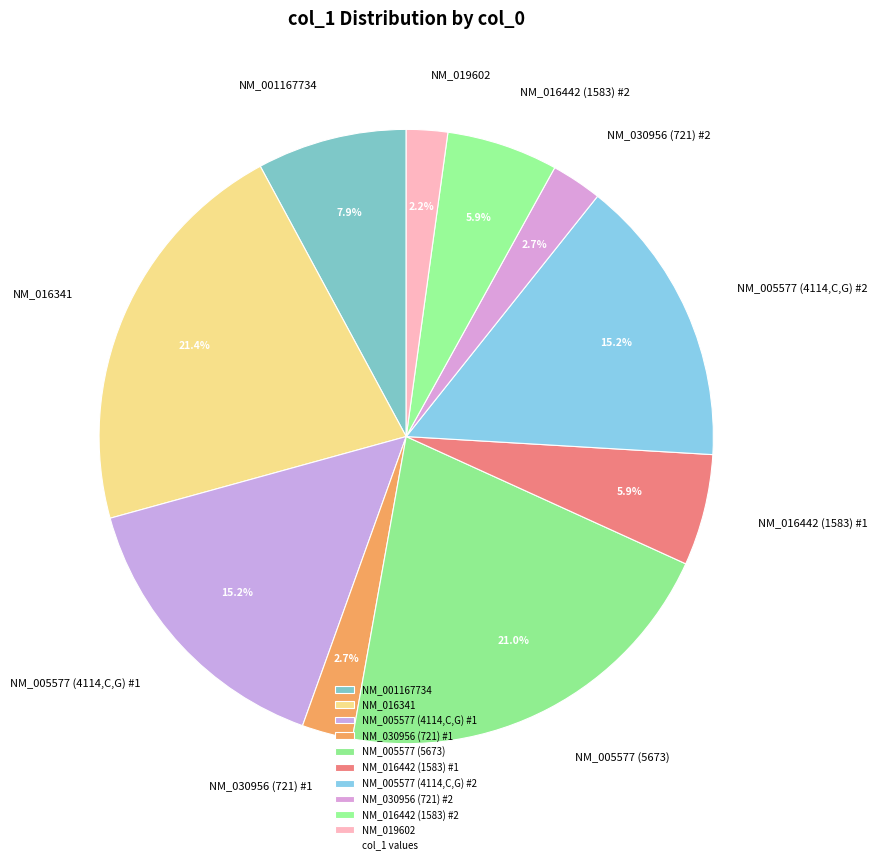

Does NM_019602 represent more than half of the total?

No